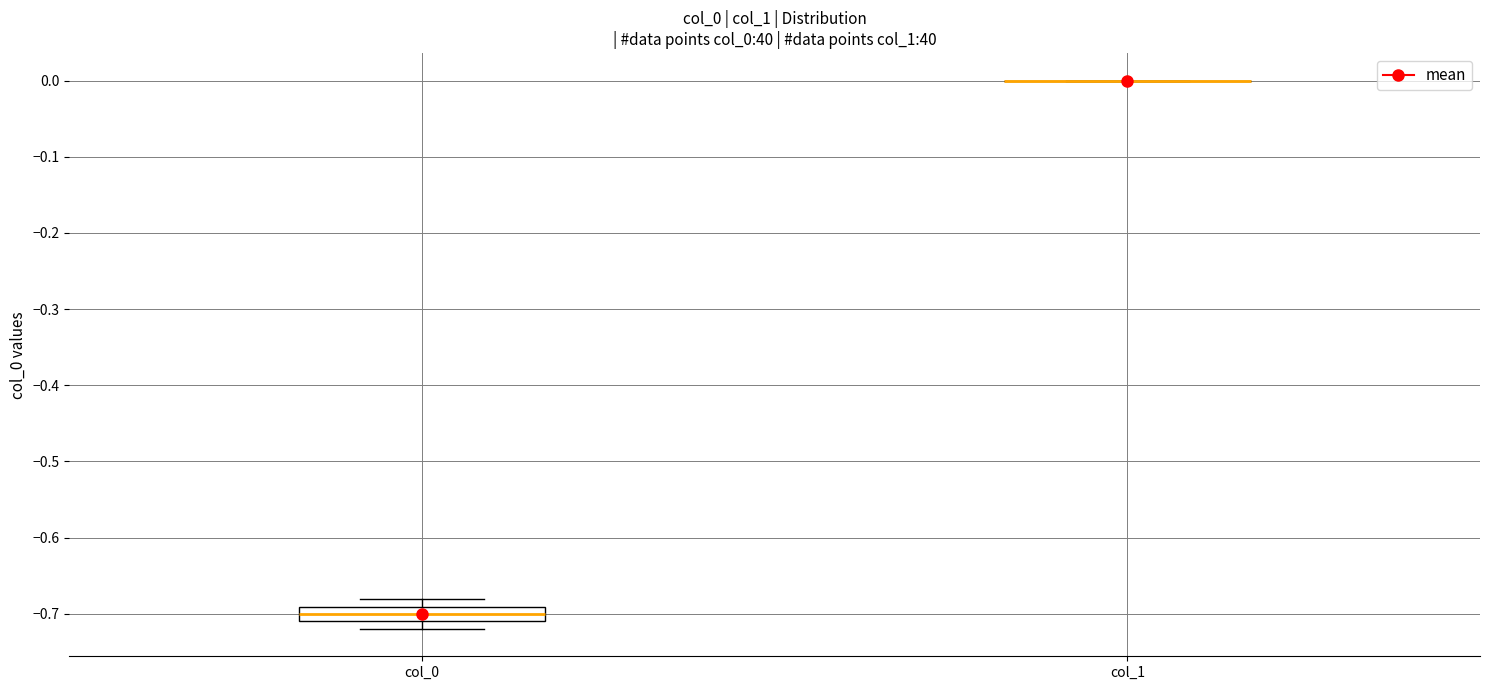

Reading left to right, read every box against the y-axis: the position of its median line, the range the box covers, and the ends of its whiskers. The values are not printed on the chart, so give them approximately, as read against the axis.

col_0: median -0.70, box -0.71 to -0.69, whiskers -0.72 to -0.68
col_1: box collapsed to a line at 0.00, whiskers 0.00 to 0.00